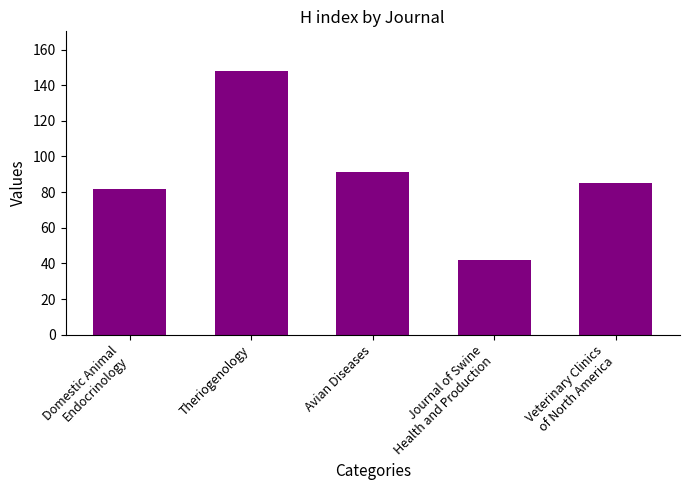

Read the value at Avian Diseases.

91